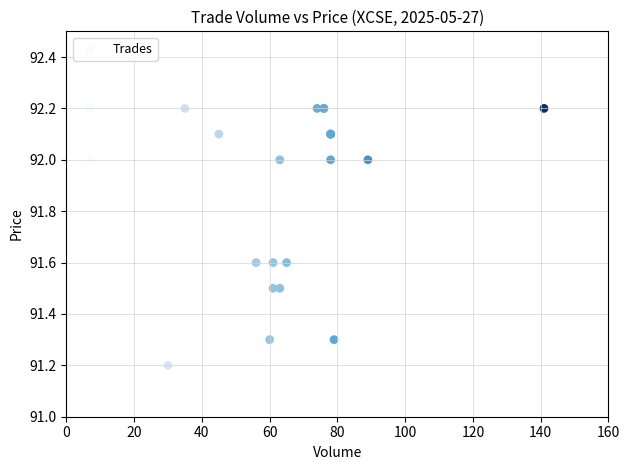

What Y value in the scatter plot is closest to 91?

91.2